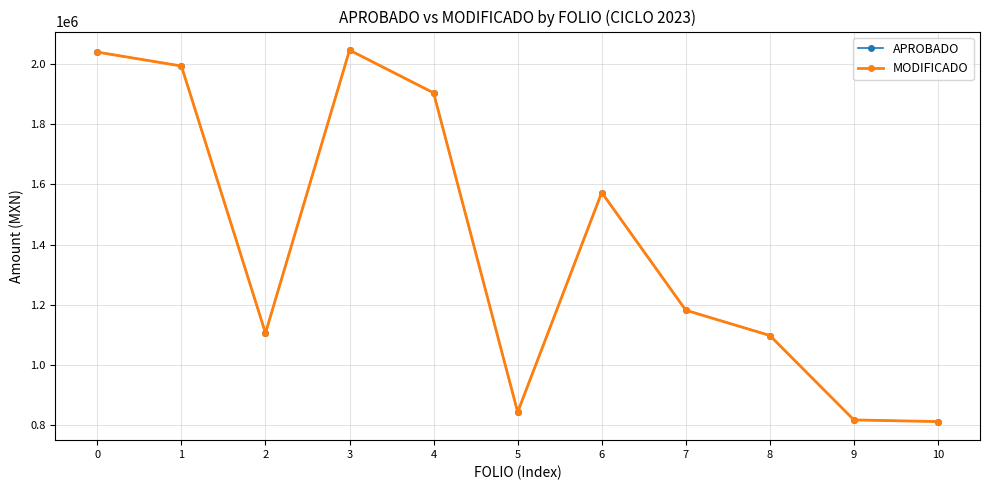

What is the difference between the APROBADO values at 6 and 9?

755316.9